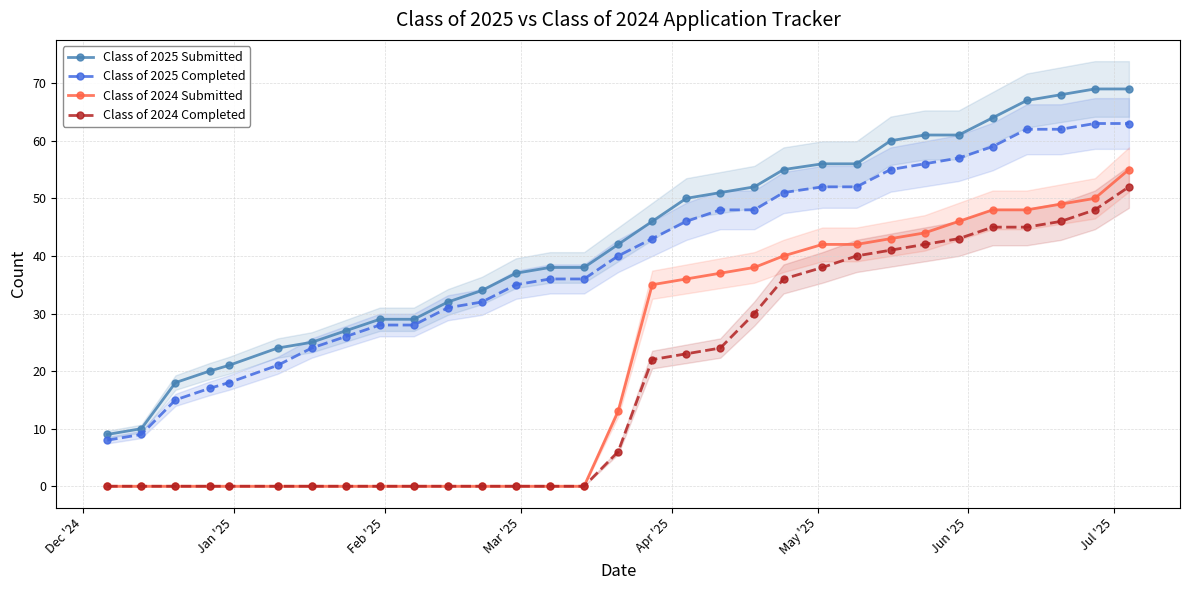

Which series has the largest range (max minus min)?

Class of 2025 Submitted